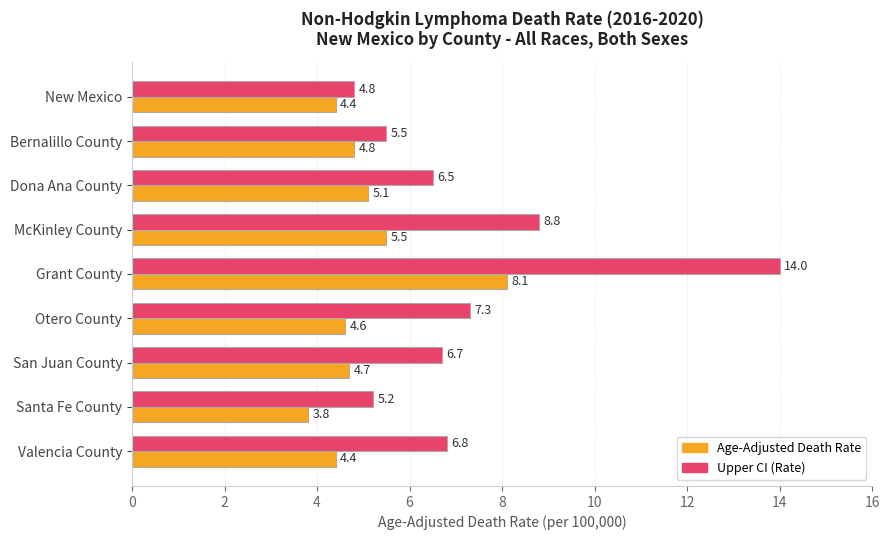

What is the difference between the second highest and second lowest values in the Age-Adjusted Death Rate series?

1.1